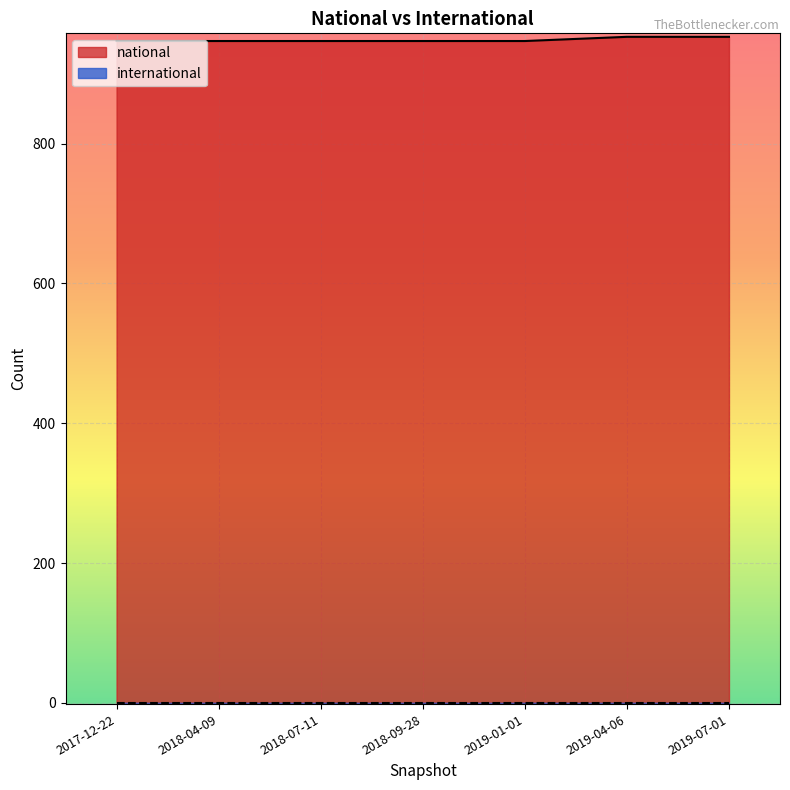

Which series changed the most between 2018-07-11 and 2017-12-22?

national